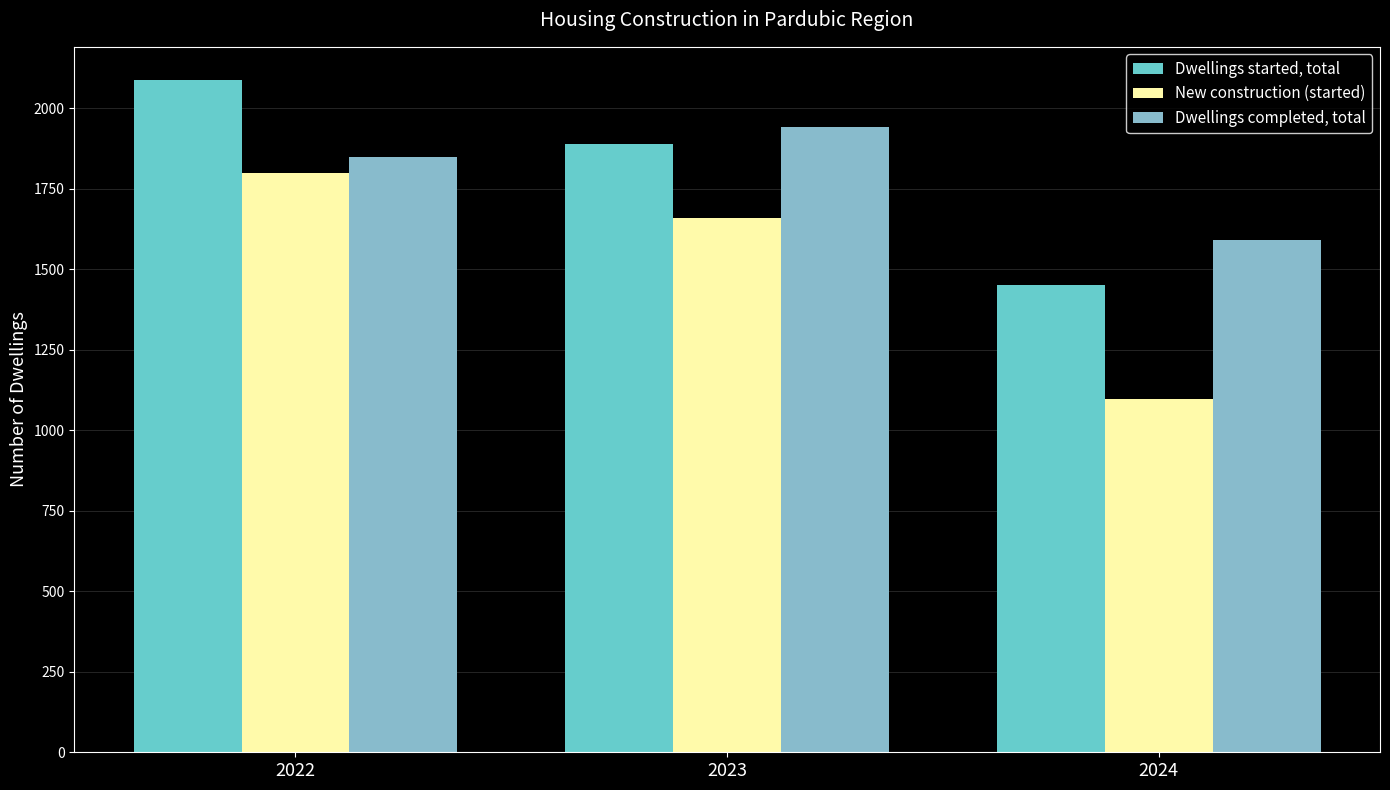

Which series has the largest range (max minus min)?

New construction (started)